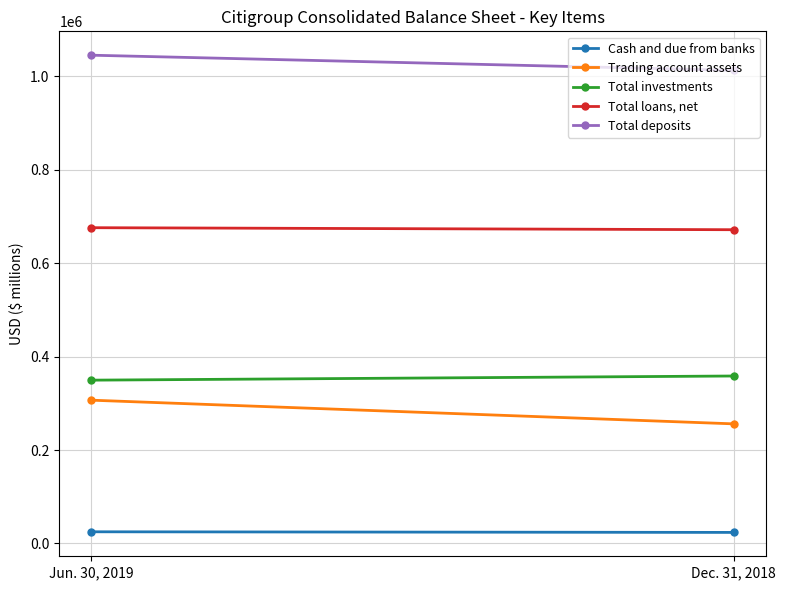

List the series in order of their peak value, lowest first.

Cash and due from banks, Trading account assets, Total investments, Total loans, net, Total deposits